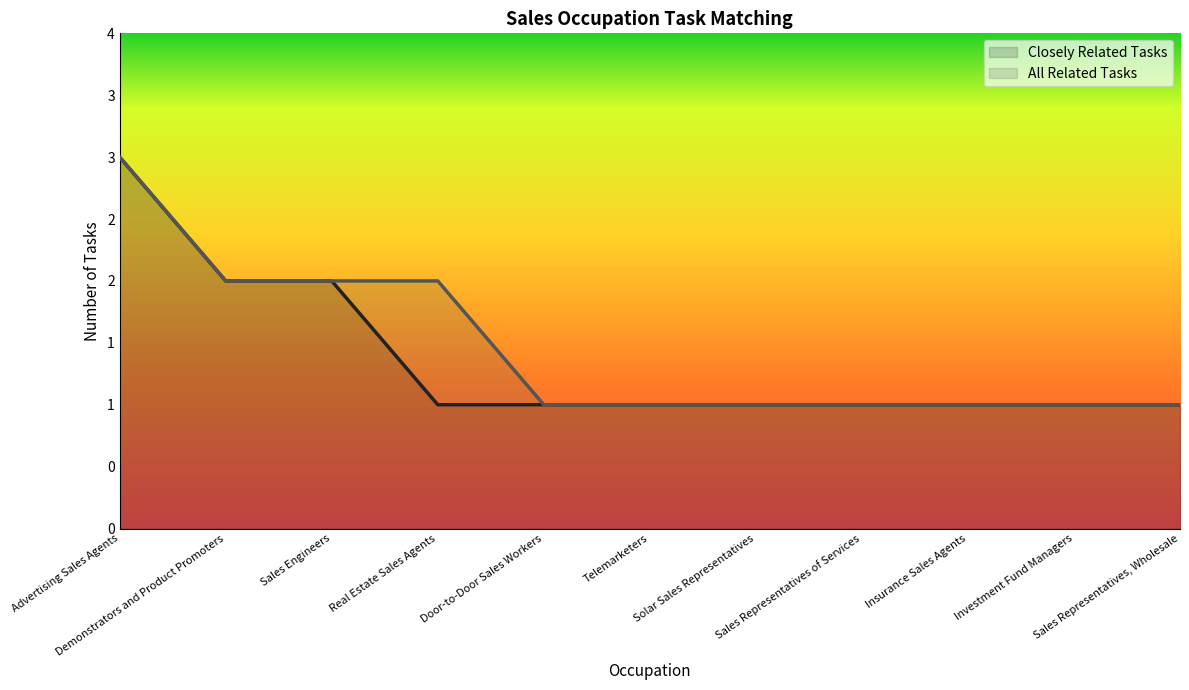

What is the average value of the Closely Related Tasks series?

1